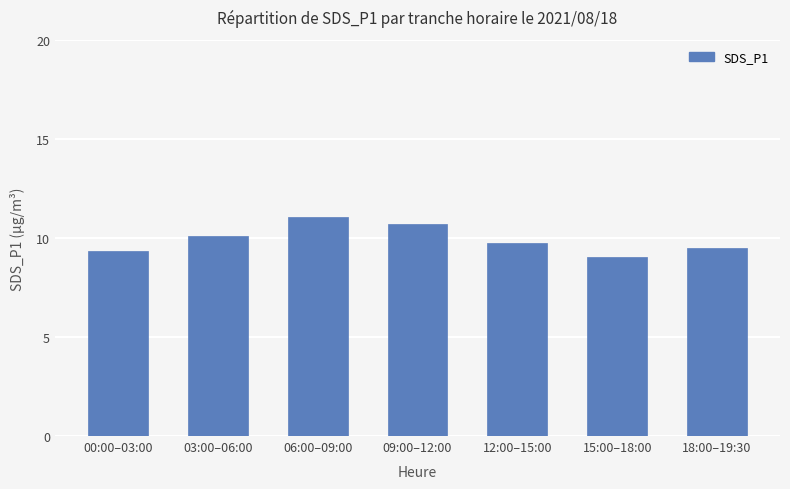

Read the value at 12:00–15:00.

9.8